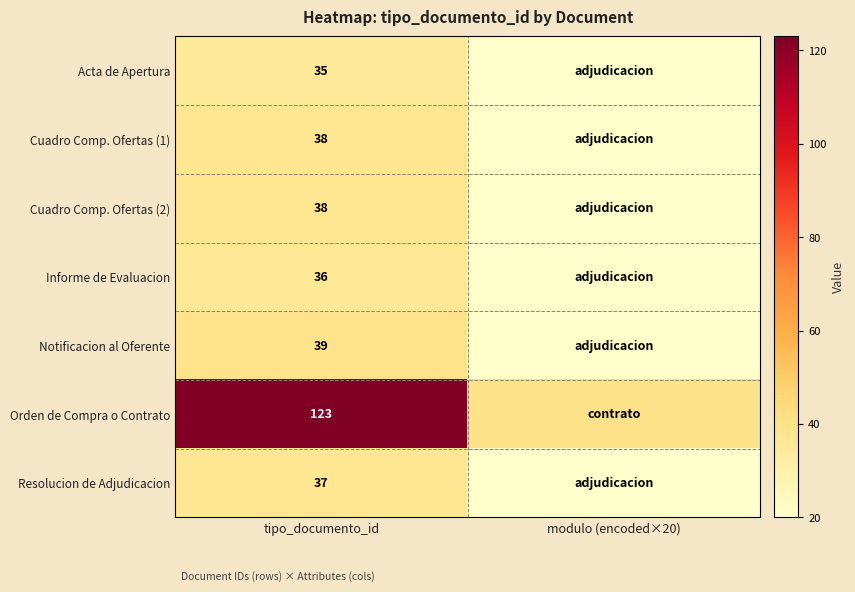

True or false: Informe de Evaluacion has a value of 36 at tipo_documento_id.

True